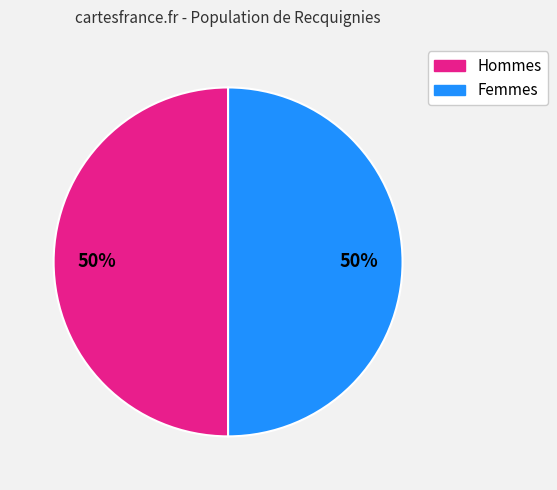

To the nearest percent, what is the average slice percentage?

50%